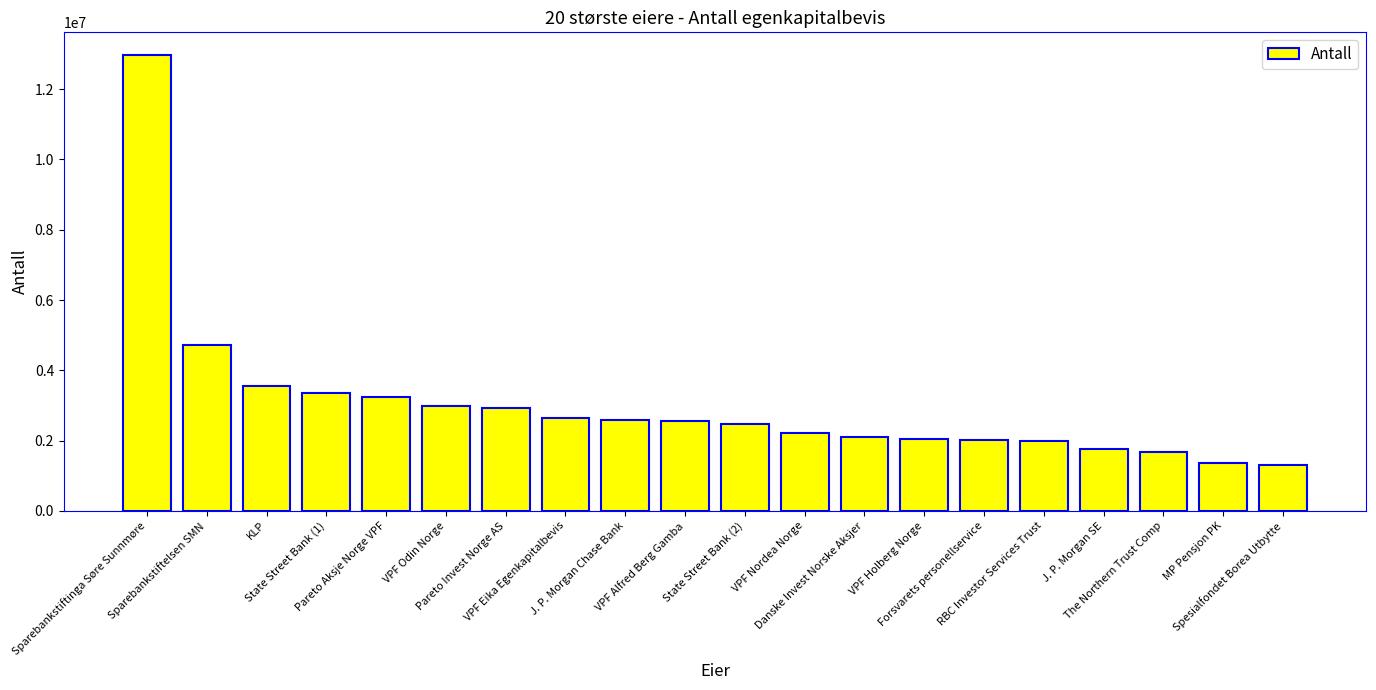

Where does the data first go above 2562032?

Sparebankstiftinga Søre Sunnmøre